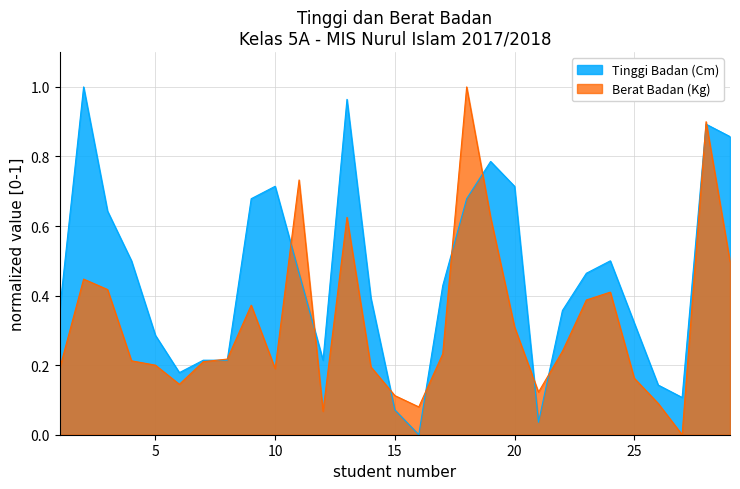

Reading right to left, what are all the values shown in this chart?

Tinggi Badan (Cm): 0.9	0.9	0.1	0.1	0.3	0.5	0.5	0.4	0.0	0.7	0.8	0.7	0.4	0.0	0.1	0.4	1.0	0.2	0.5	0.7	0.7	0.2	0.2	0.2	0.3	0.5	0.6	1.0	0.4
Berat Badan (Kg): 0.5	0.9	0.0	0.1	0.2	0.4	0.4	0.2	0.1	0.3	0.6	1.0	0.2	0.1	0.1	0.2	0.6	0.1	0.7	0.2	0.4	0.2	0.2	0.1	0.2	0.2	0.4	0.4	0.2